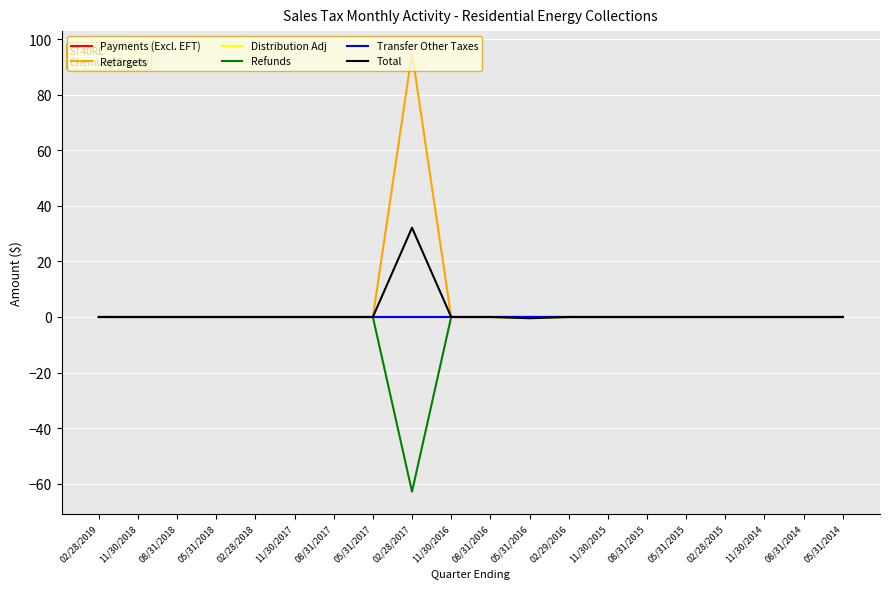

Reading left to right, list all the values displayed in this chart.

Payments (Excl. EFT): 0.0	0.0	0.0	0.0	0.0	0.0	0.0	0.0	0.0	0.0	0.0	0.0	0.0	0.0	0.0	0.0	0.0	0.0	0.0	0.0
Retargets: 0.0	0.0	0.0	0.0	0.0	0.0	0.0	0.0	95.1	0.0	0.0	0.0	0.0	0.0	0.0	0.0	0.0	0.0	0.0	0.0
Distribution Adj: 0.0	0.0	0.0	0.0	0.0	0.0	0.0	0.0	0.0	0.0	0.0	-0.4	0.0	0.0	0.0	0.0	0.0	0.0	0.0	0.0
Refunds: 0.0	0.0	0.0	0.0	0.0	0.0	0.0	0.0	-62.9	0.0	0.0	0.0	0.0	0.0	0.0	0.0	0.0	0.0	0.0	0.0
Transfer Other Taxes: 0.0	0.0	0.0	0.0	0.0	0.0	0.0	0.0	0.0	0.0	0.0	0.0	0.0	0.0	0.0	0.0	0.0	0.0	0.0	0.0
Total: 0.0	0.0	0.0	0.0	0.0	0.0	0.0	0.0	32.2	0.0	0.0	-0.4	0.0	0.0	0.0	0.0	0.0	0.0	0.0	0.0